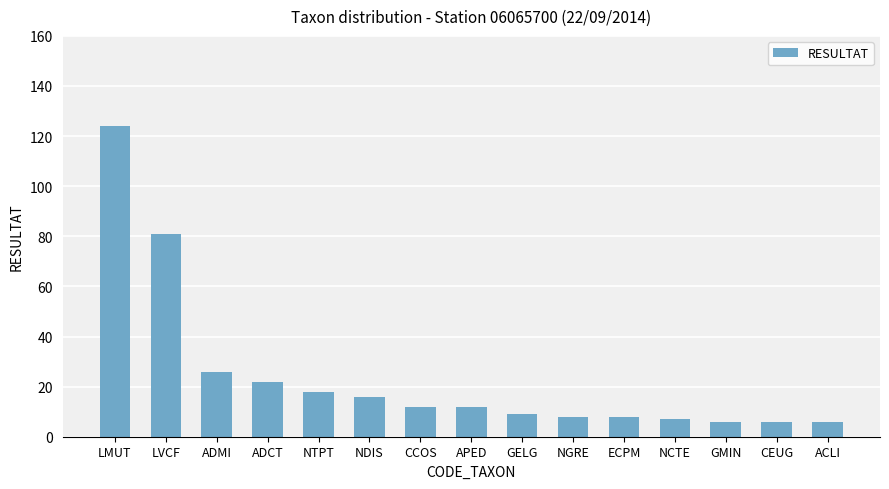

True or false: the data shows 6 at CEUG.

True